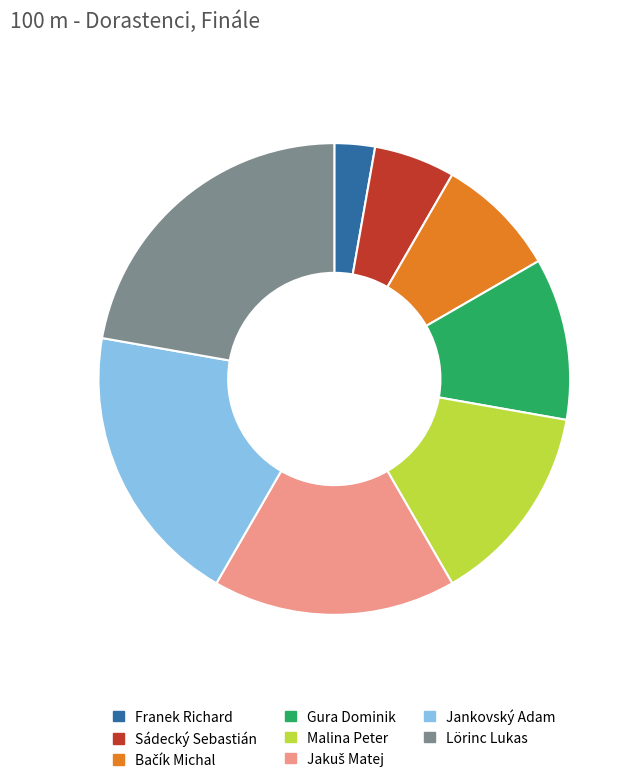

What is the smallest slice in the pie chart?

Franek Richard